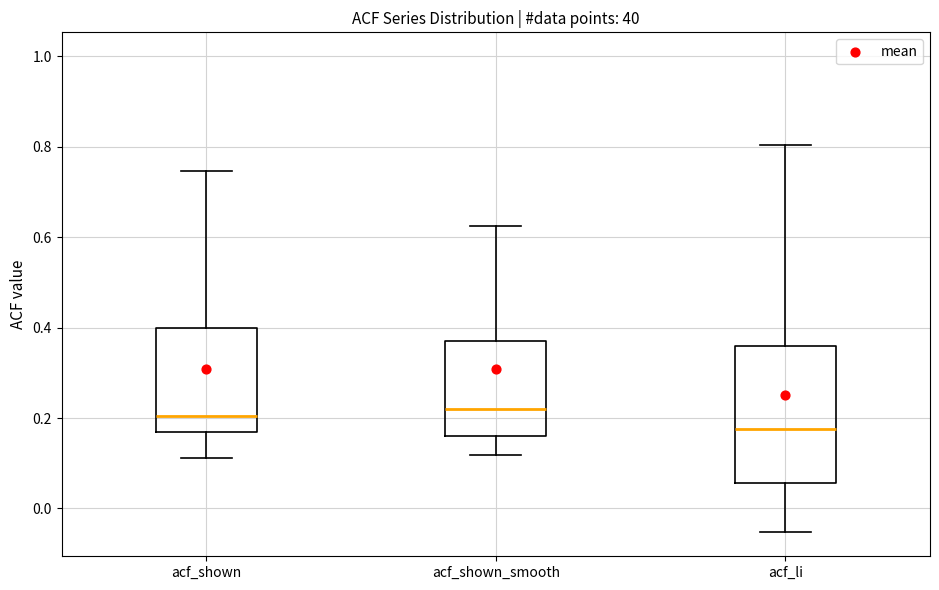

Reading left to right, read every box against the y-axis: the position of its median line, the range the box covers, and the ends of its whiskers. The values are not printed on the chart, so give them approximately, as read against the axis.

acf_shown: median 0.20, box 0.16 to 0.40, whiskers 0.12 to 0.74
acf_shown_smooth: median 0.22, box 0.16 to 0.38, whiskers 0.12 to 0.62
acf_li: median 0.18, box 0.06 to 0.36, whiskers -0.06 to 0.80